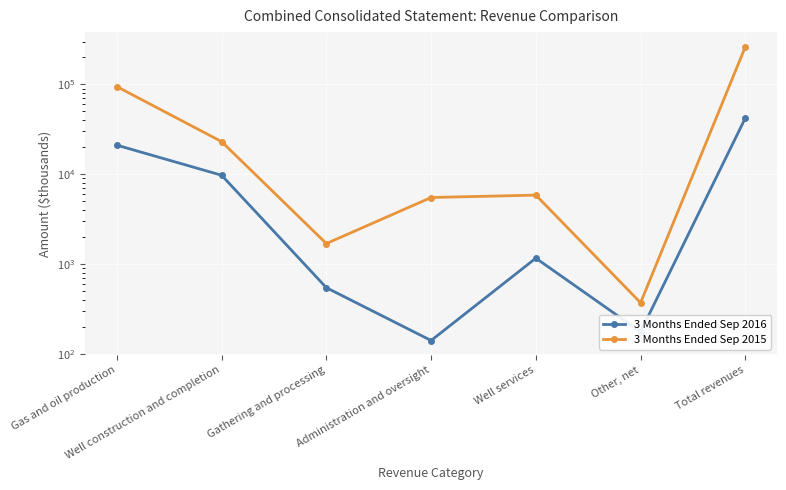

How many lines are shown in the chart?

2